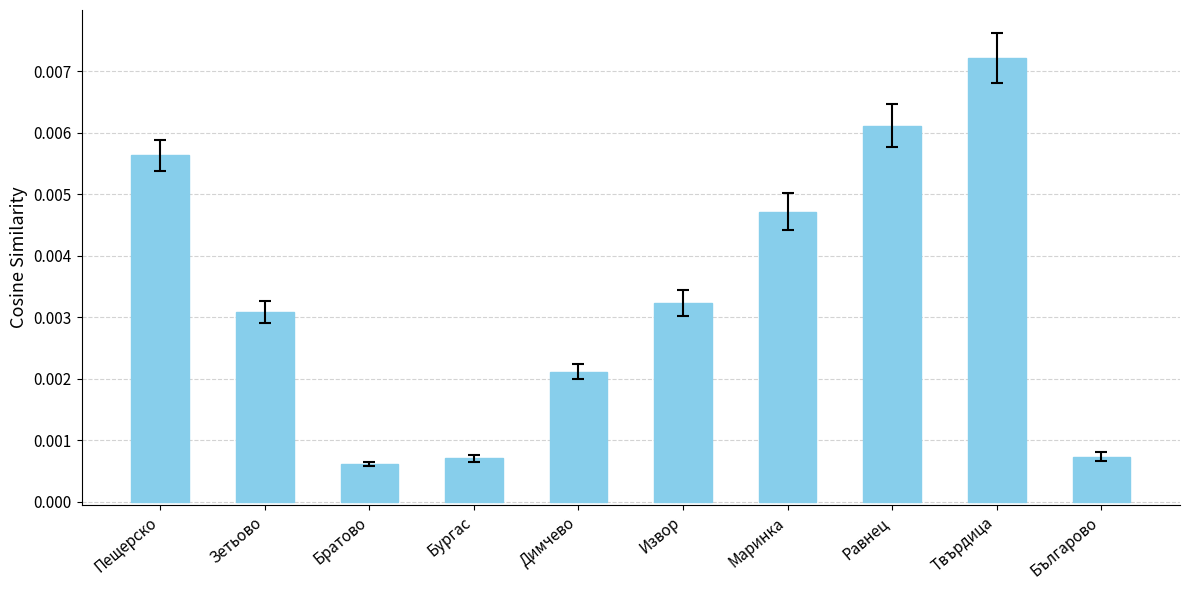

What is the label of the 6th bar from the left?

Извор